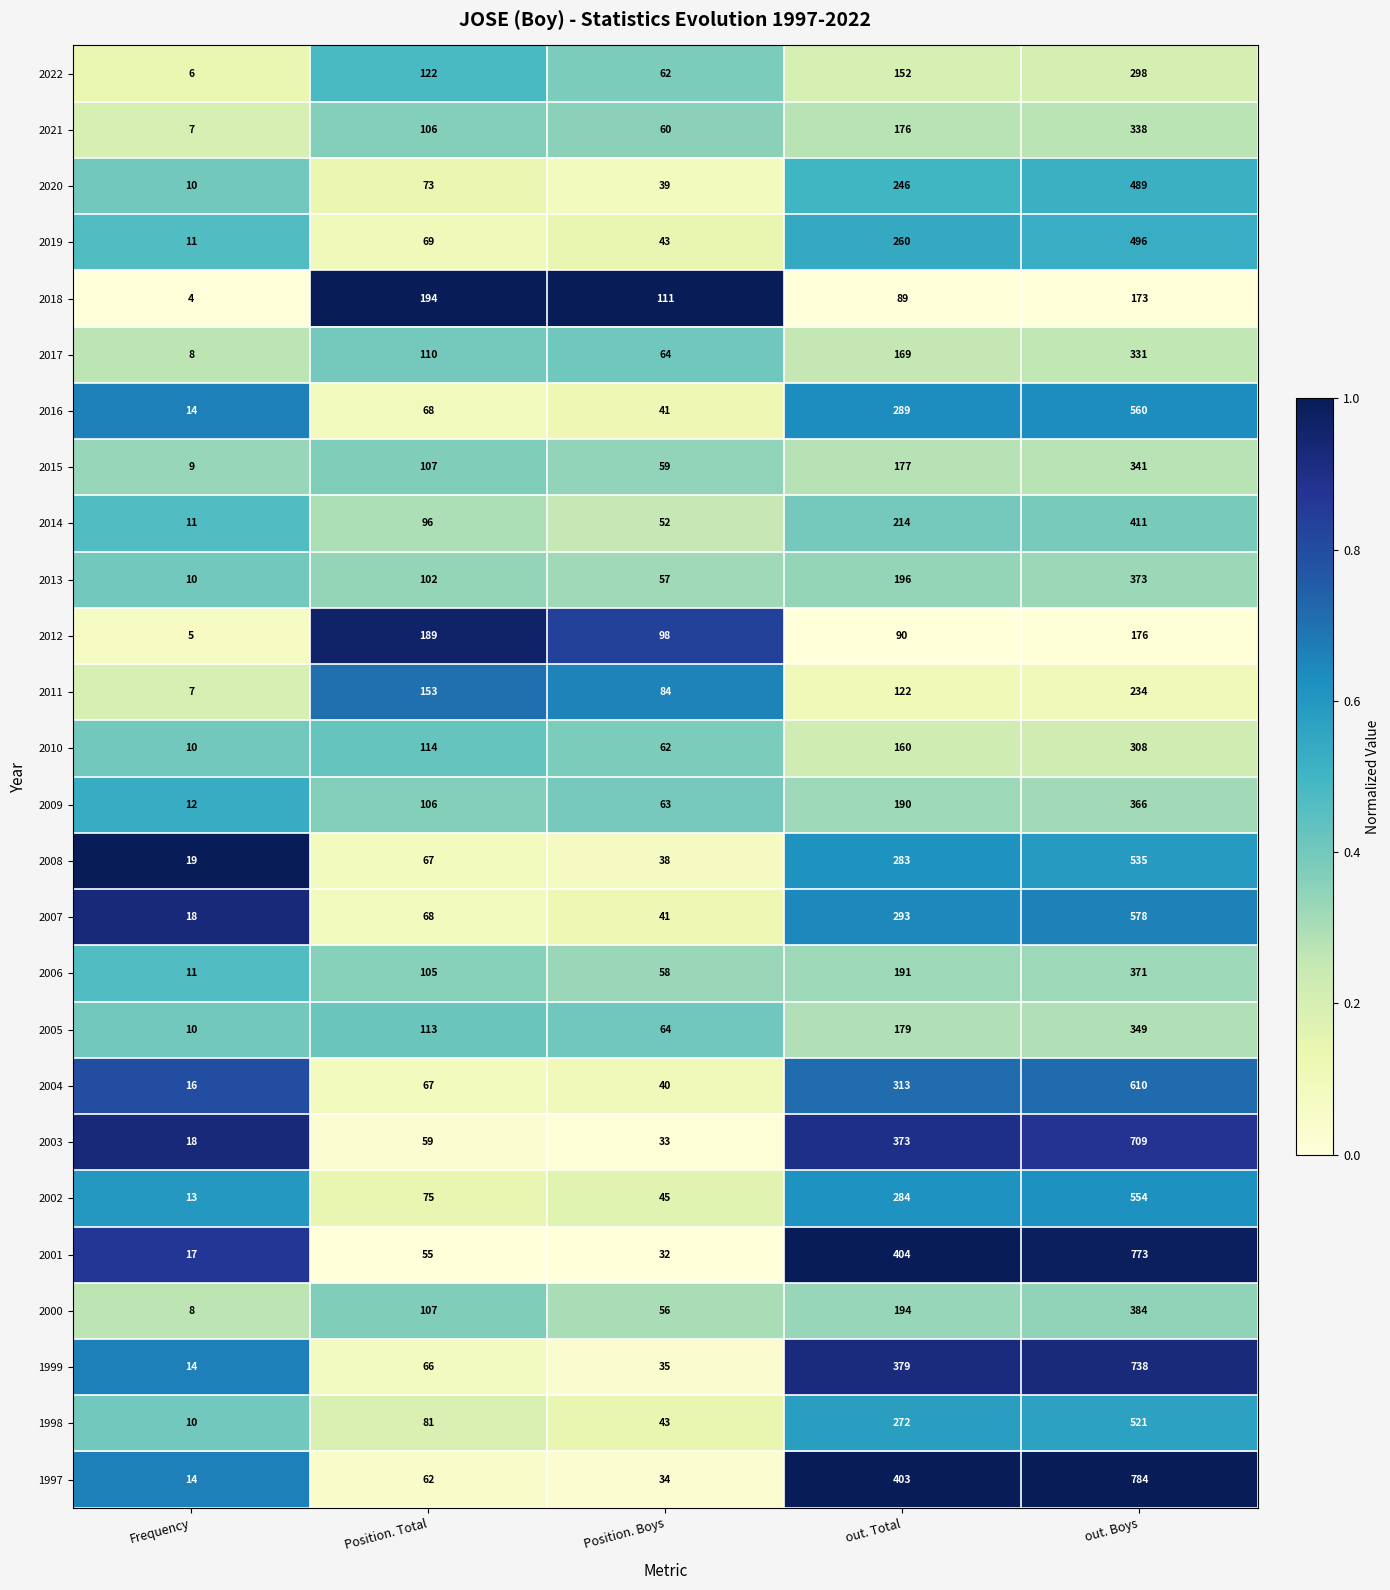

Count the number of data series in this chart.

26